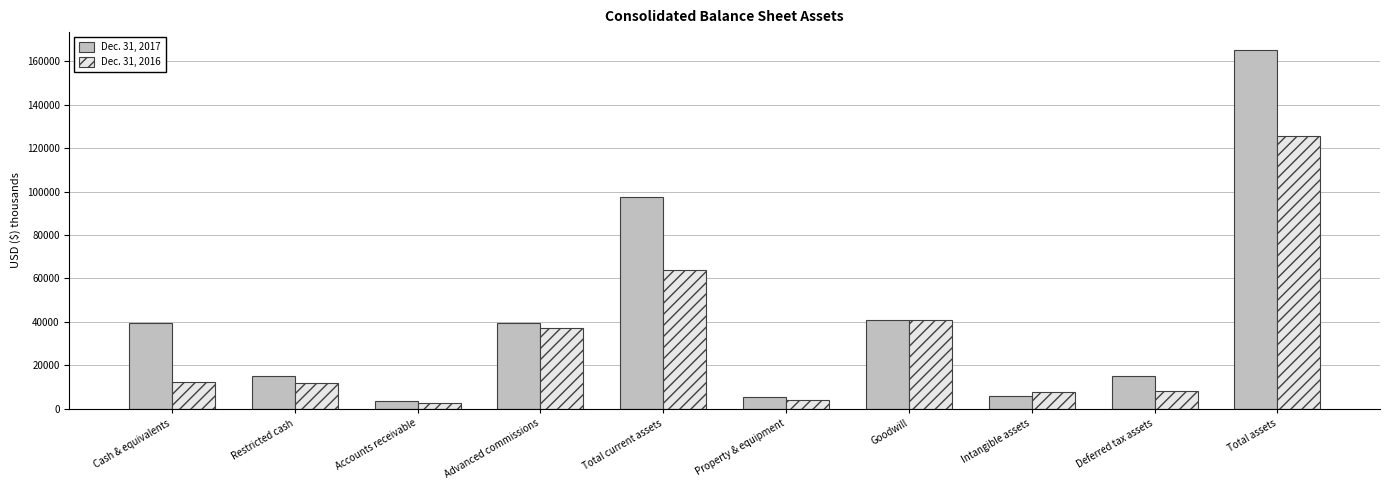

What is the average value of the Dec. 31, 2016 series?

31447